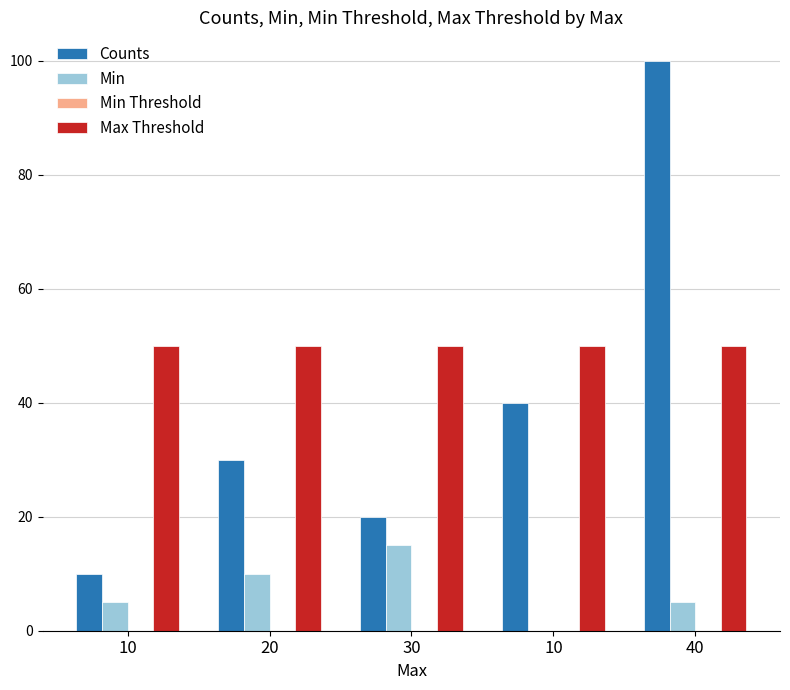

Count the number of data series in this chart.

3